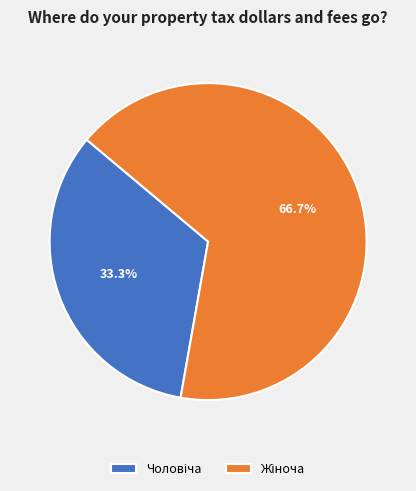

Is there any slice that represents more than half of the pie?

Yes